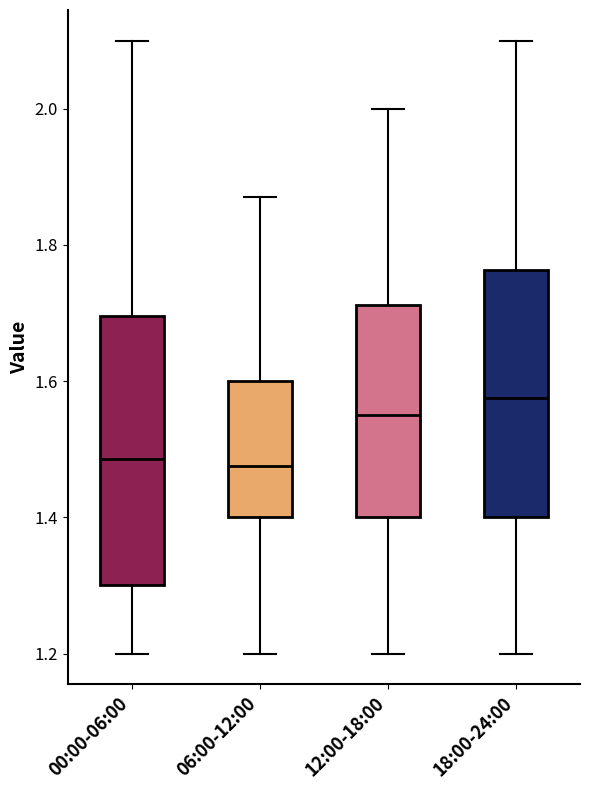

Where does the lower whisker of the box for 12:00-18:00 end on the y-axis? The values are not printed on the chart, so give them approximately, as read against the axis.

1.20